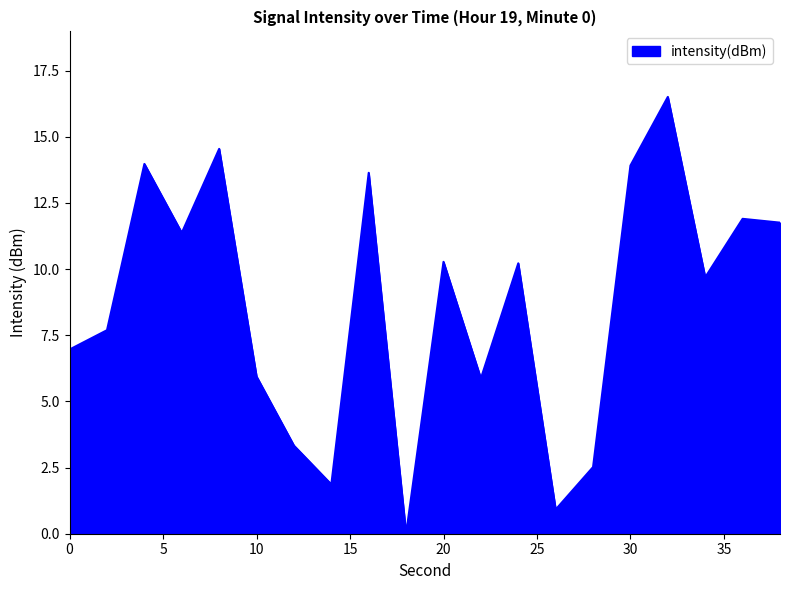

Reading left to right, extract all data points from this chart.

7.0	7.7	14.0	11.4	14.5	5.9	3.3	1.9	13.6	0.0	10.3	5.9	10.2	0.9	2.5	13.9	16.5	9.7	11.9	11.8